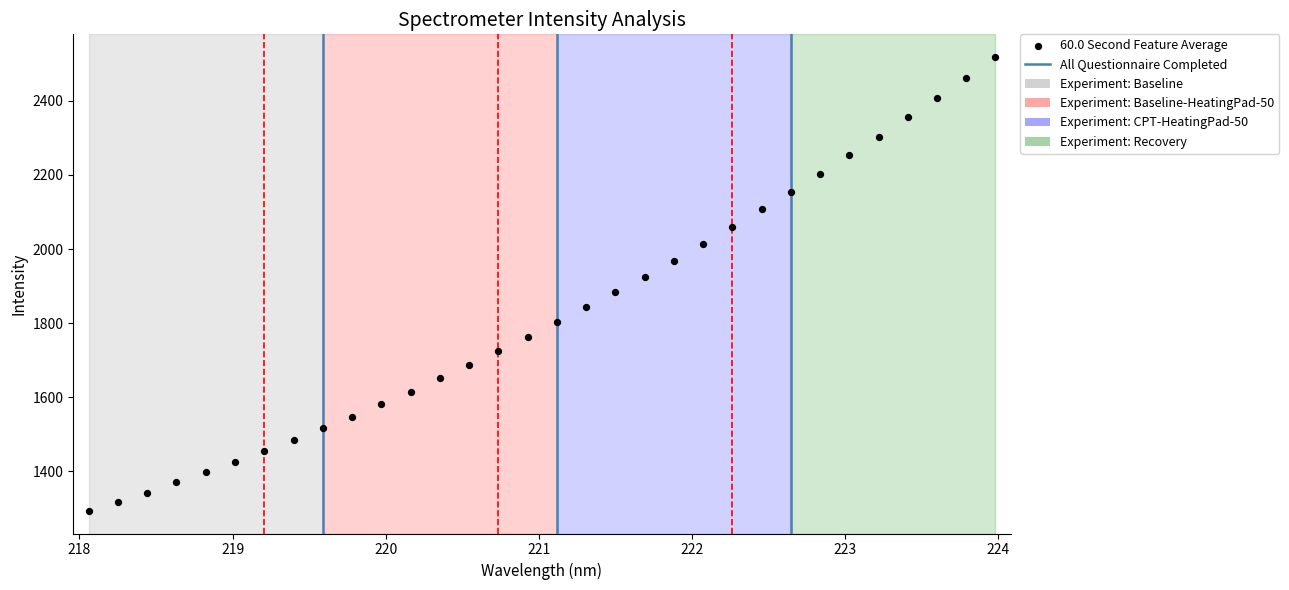

What is the range of X values (max minus min)?

5.9